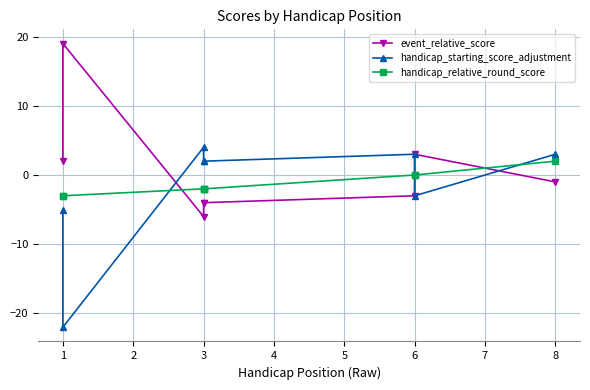

True or false: handicap_relative_round_score has more than 2 points higher than both neighbors.

False